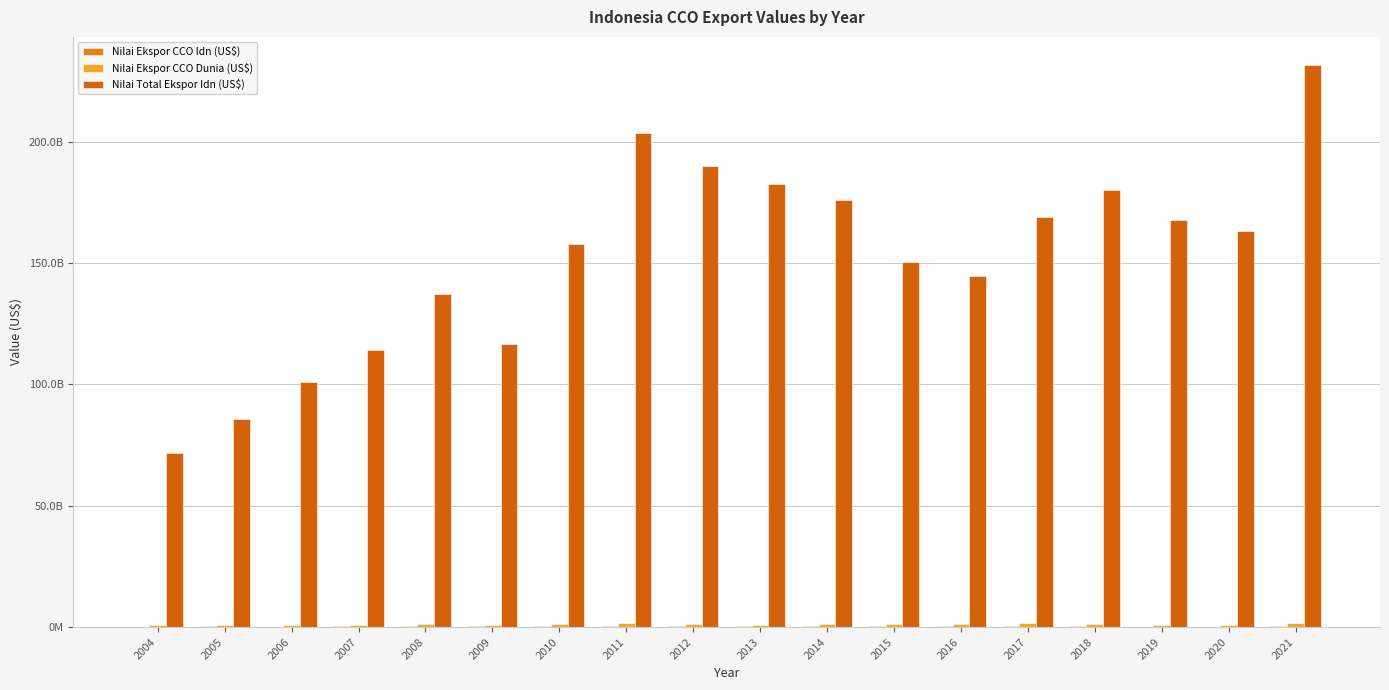

Are the bars horizontal?

No